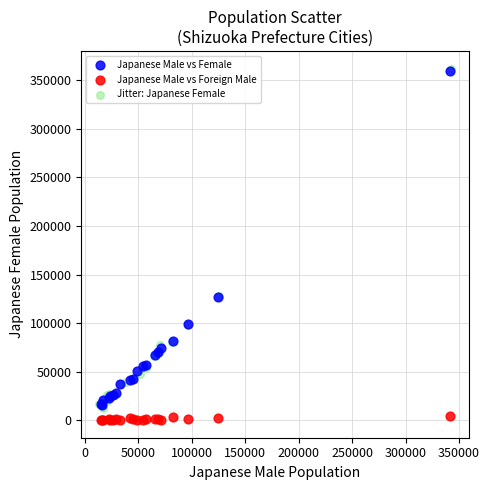

Which series has the largest Y range (max minus min)?

Jitter: Japanese Female